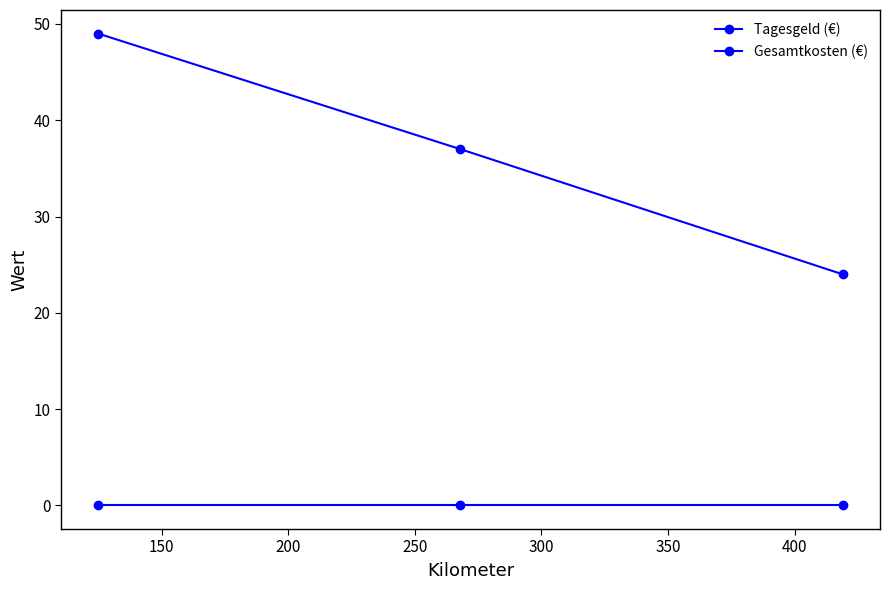

What is the value of the Tagesgeld (€) point at the 3rd from the left?

24